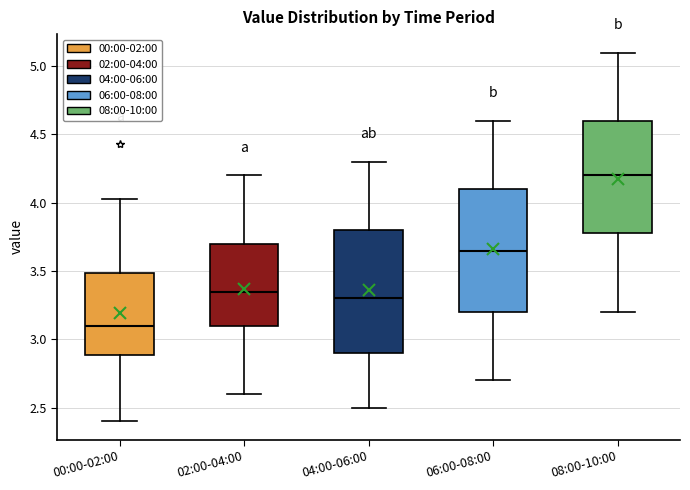

Reading left to right, transcribe this box plot: for each box, give where its median line is, the range the box spans, and where its two whiskers end, as read against the y-axis. The values are not printed on the chart, so give them approximately, as read against the axis.

00:00-02:00: median 3.10, box 2.90 to 3.50, whiskers 2.40 to 4.05
02:00-04:00: median 3.35, box 3.10 to 3.70, whiskers 2.60 to 4.20
04:00-06:00: median 3.30, box 2.90 to 3.80, whiskers 2.50 to 4.30
06:00-08:00: median 3.65, box 3.20 to 4.10, whiskers 2.70 to 4.60
08:00-10:00: median 4.20, box 3.80 to 4.60, whiskers 3.20 to 5.10